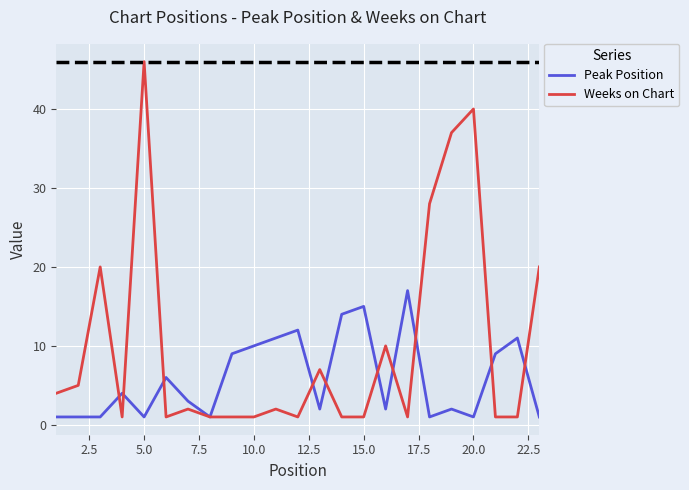

Does the chart have visible grid lines?

Yes